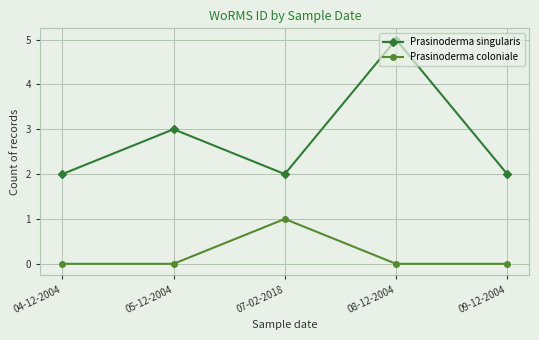

Rank the series by their maximum value, from lowest to highest.

Prasinoderma coloniale, Prasinoderma singularis